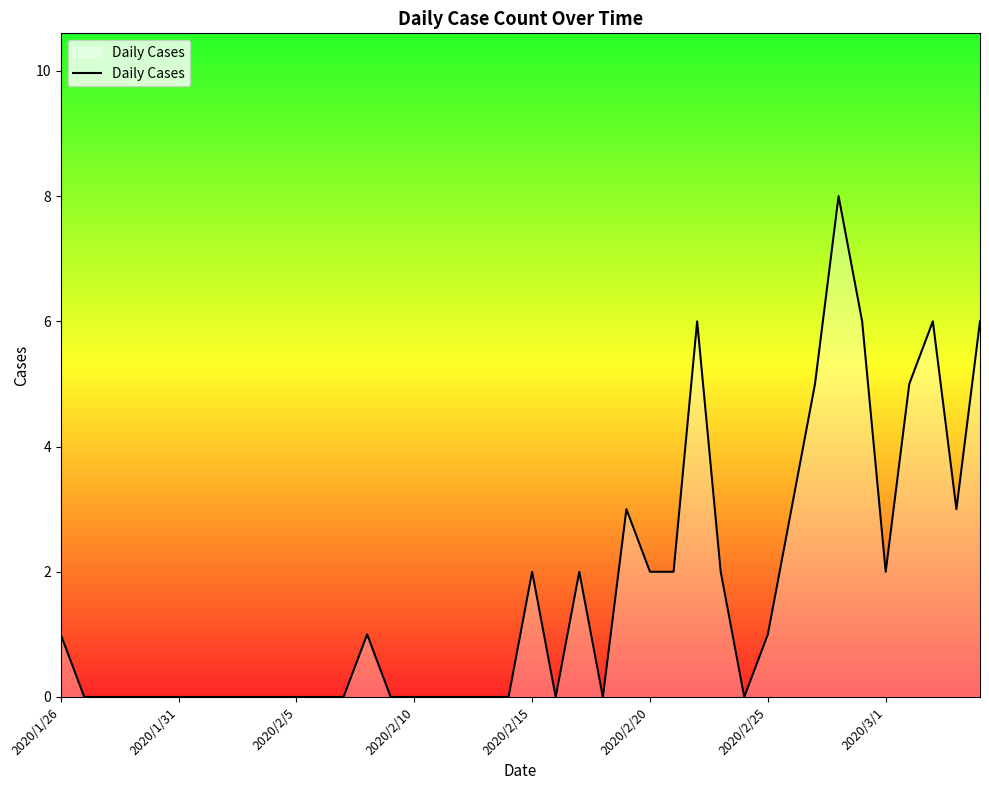

What is the difference between the maximum and minimum values?

8